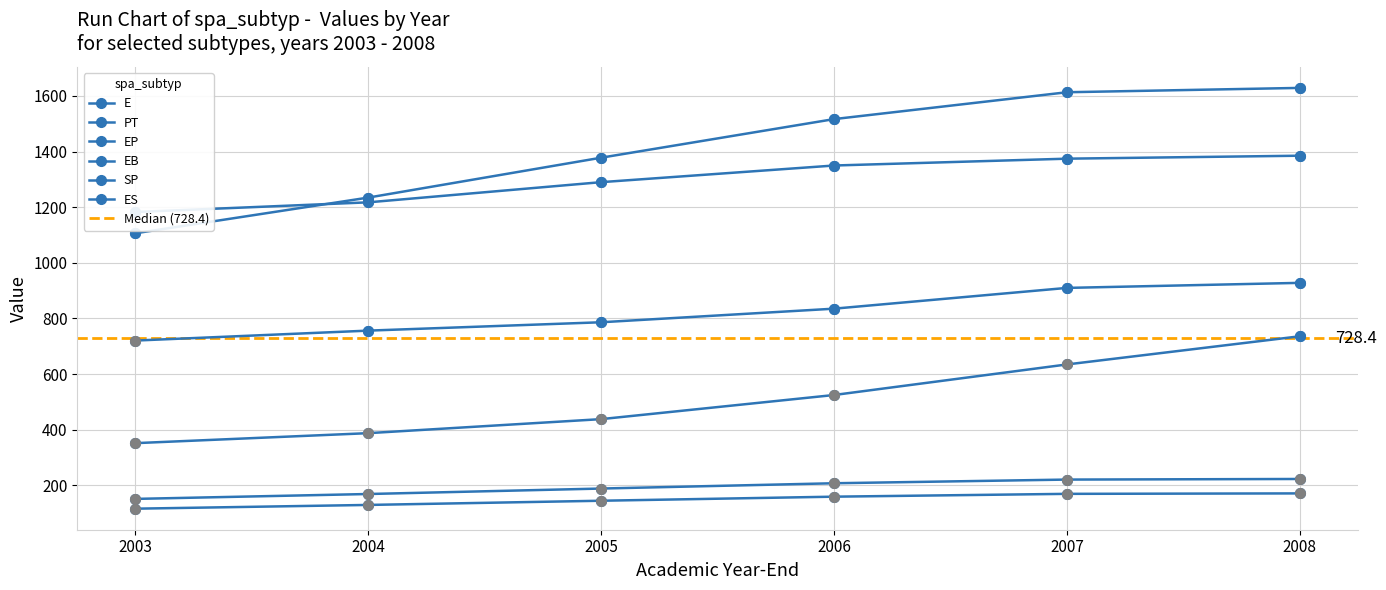

Which category has the lowest value in the ES series?

2003